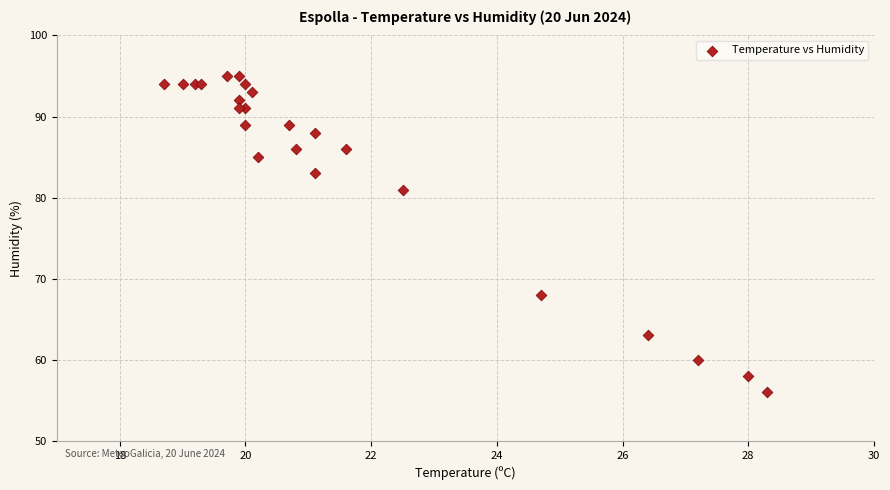

What Y value in the scatter plot is closest to 75?

81